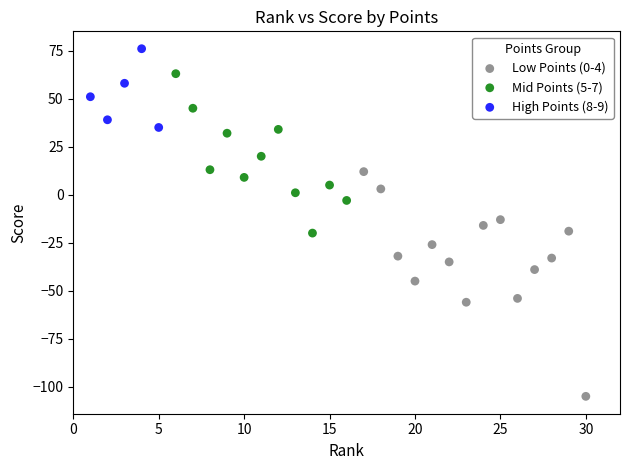

Which series reaches the minimum Y coordinate?

Low Points (0-4)